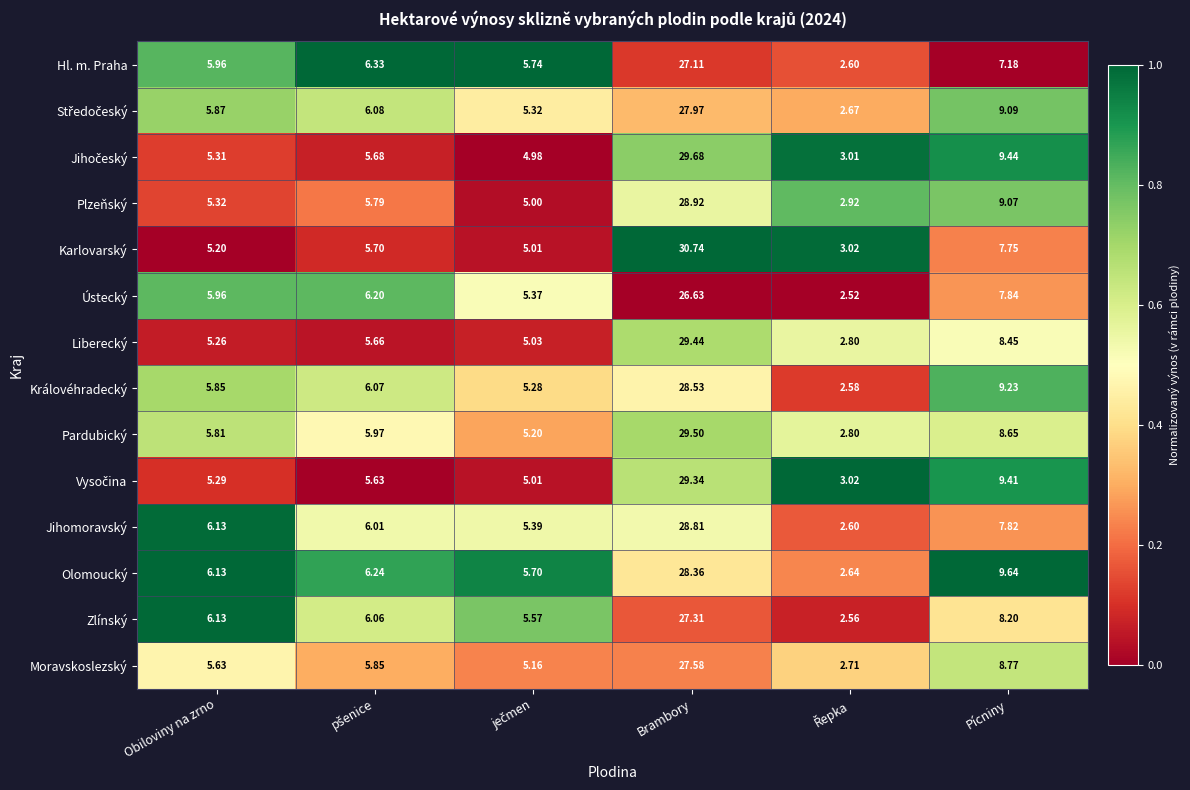

At which category is the sum across all series the highest?

Brambory